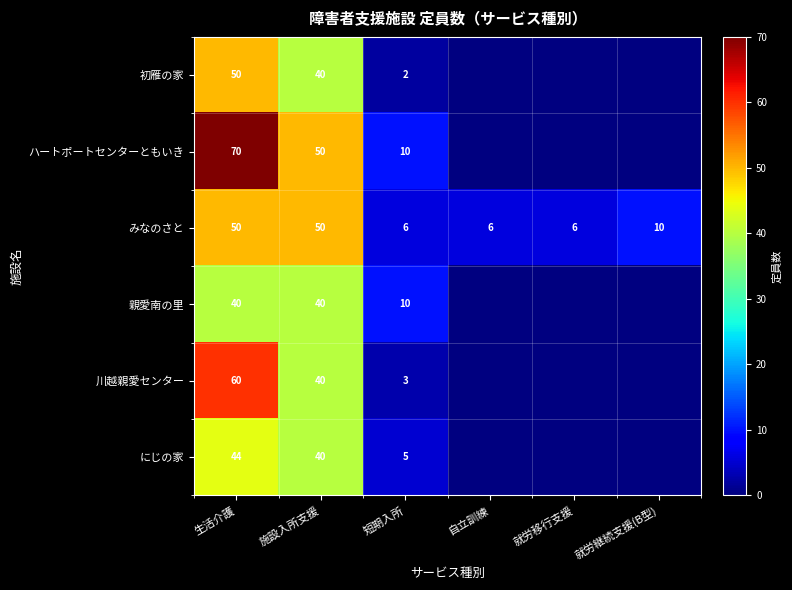

Is it true that 川越親愛センター equals 60 at 生活介護?

True